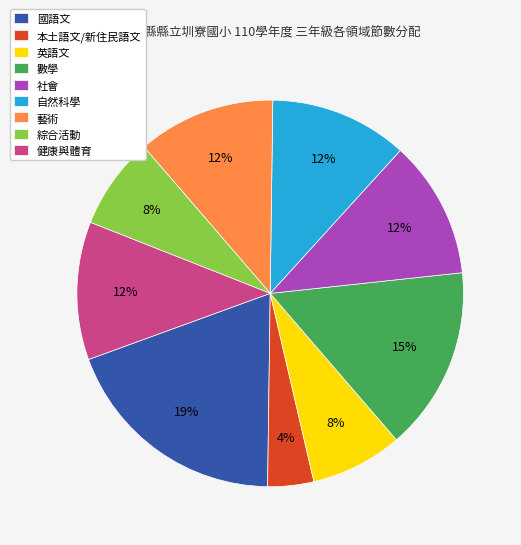

Is it true that 社會 is 2% of the pie?

False